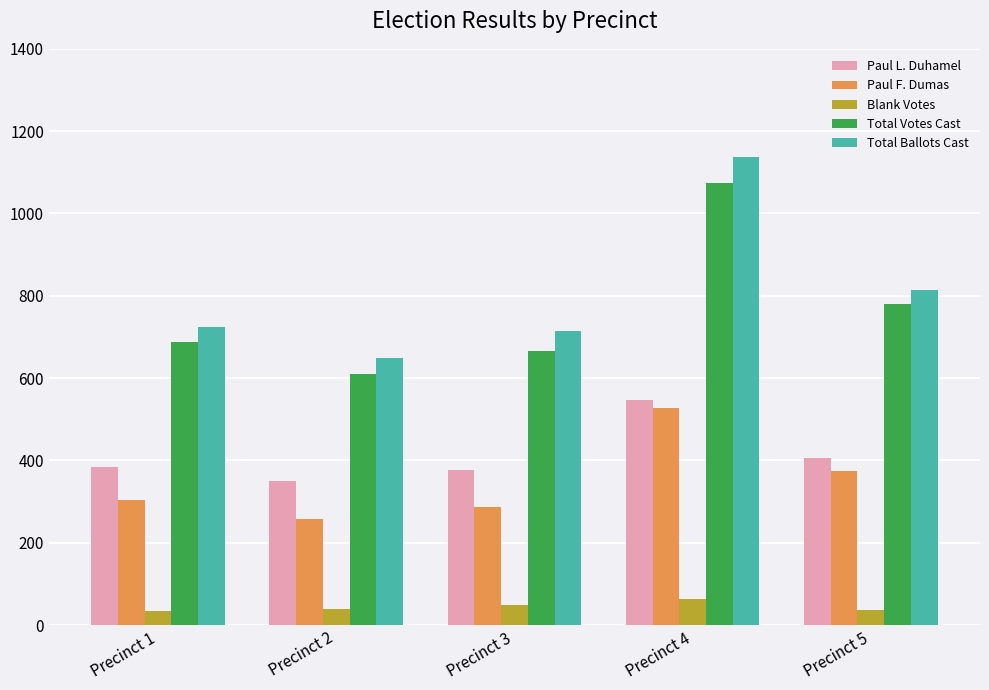

Where is Total Ballots Cast nearest to the value 893?

Precinct 5